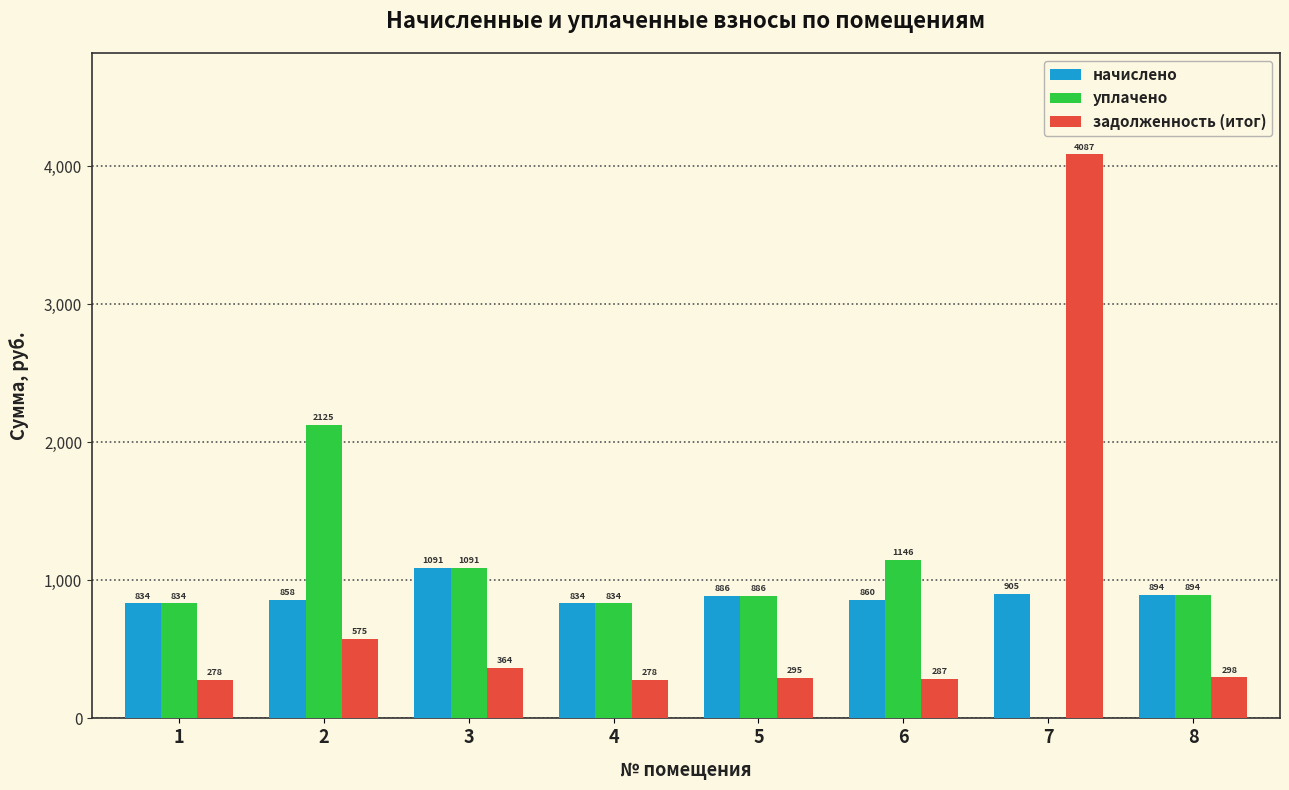

How many series are shown in this chart?

3